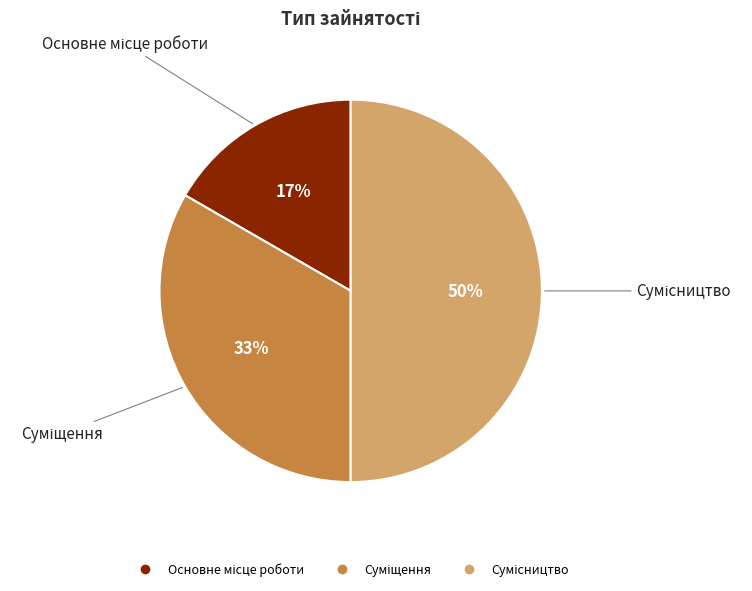

To the nearest percent, what is the difference between the largest and smallest slice percentages?

33%